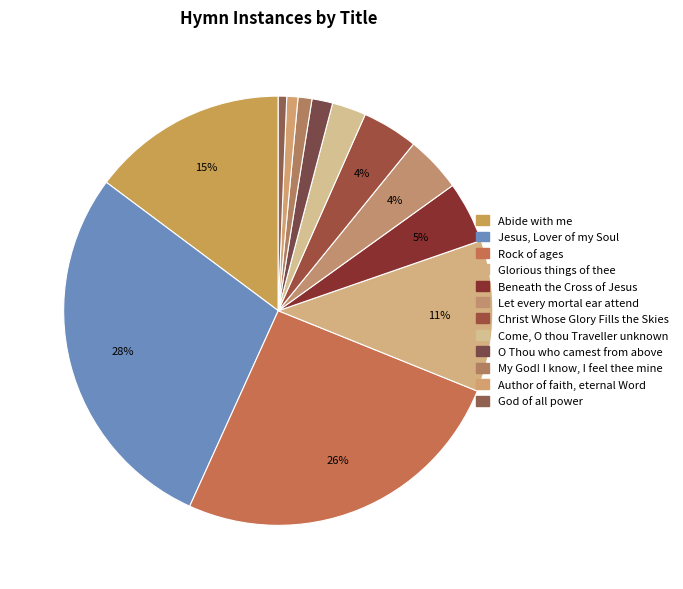

How many slices are in this pie chart?

12